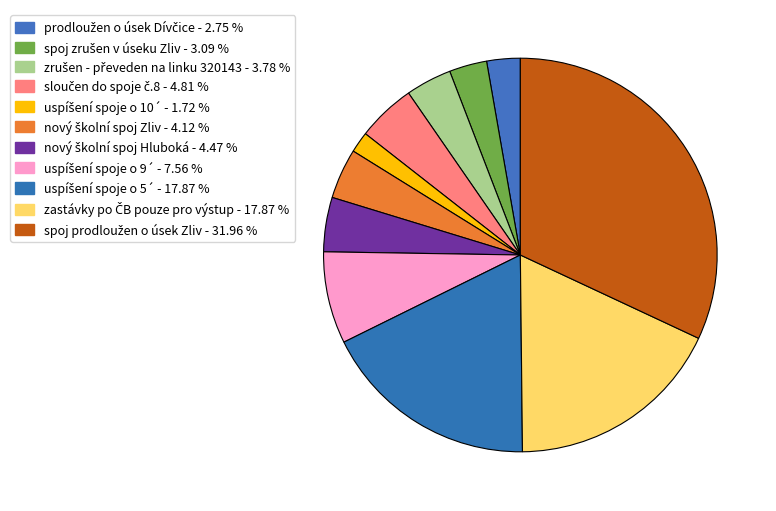

Which category has the smallest portion of the pie?

uspíšení spoje o 10´